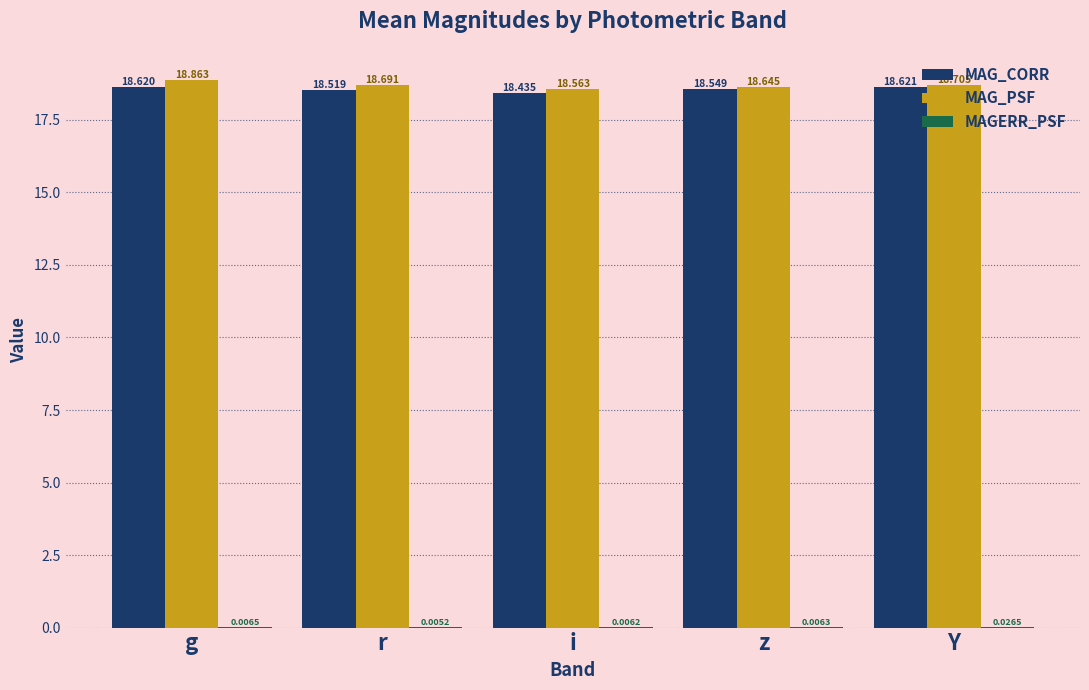

Which series has the largest total across all categories?

MAG_PSF